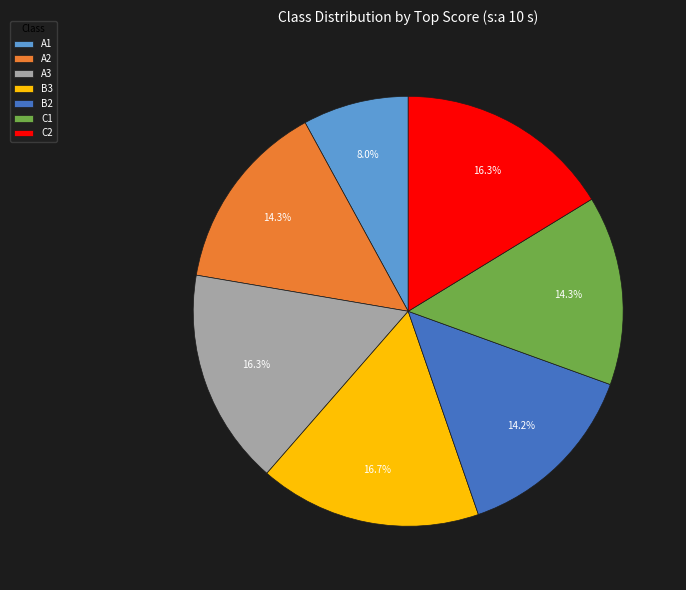

True or false: A1 accounts for 1% of the total.

False